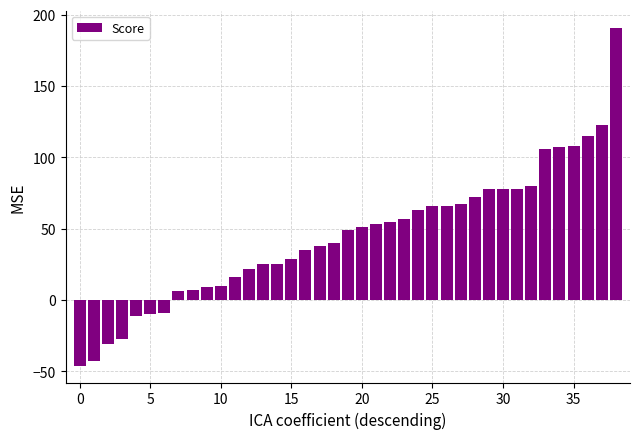

What is the sum of all values?

1748